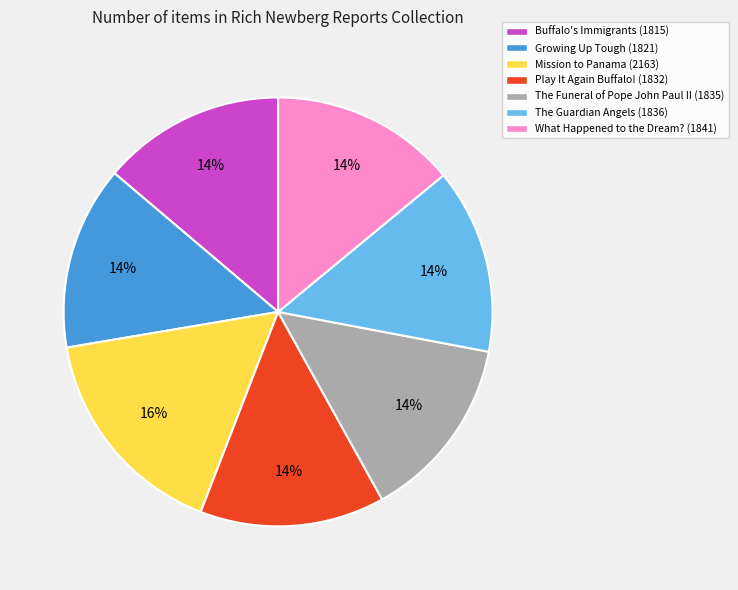

Do Buffalo's Immigrants and What Happened to the Dream? together represent more than half of the pie?

No